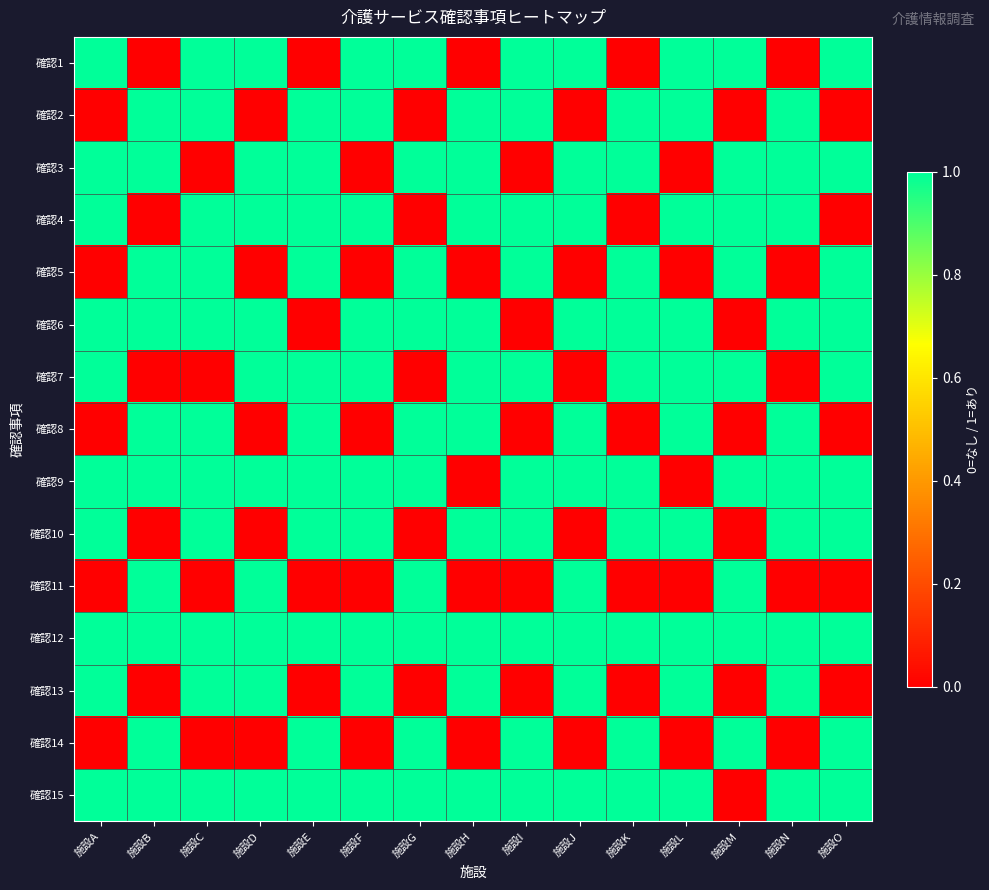

How many series are shown in this chart?

15